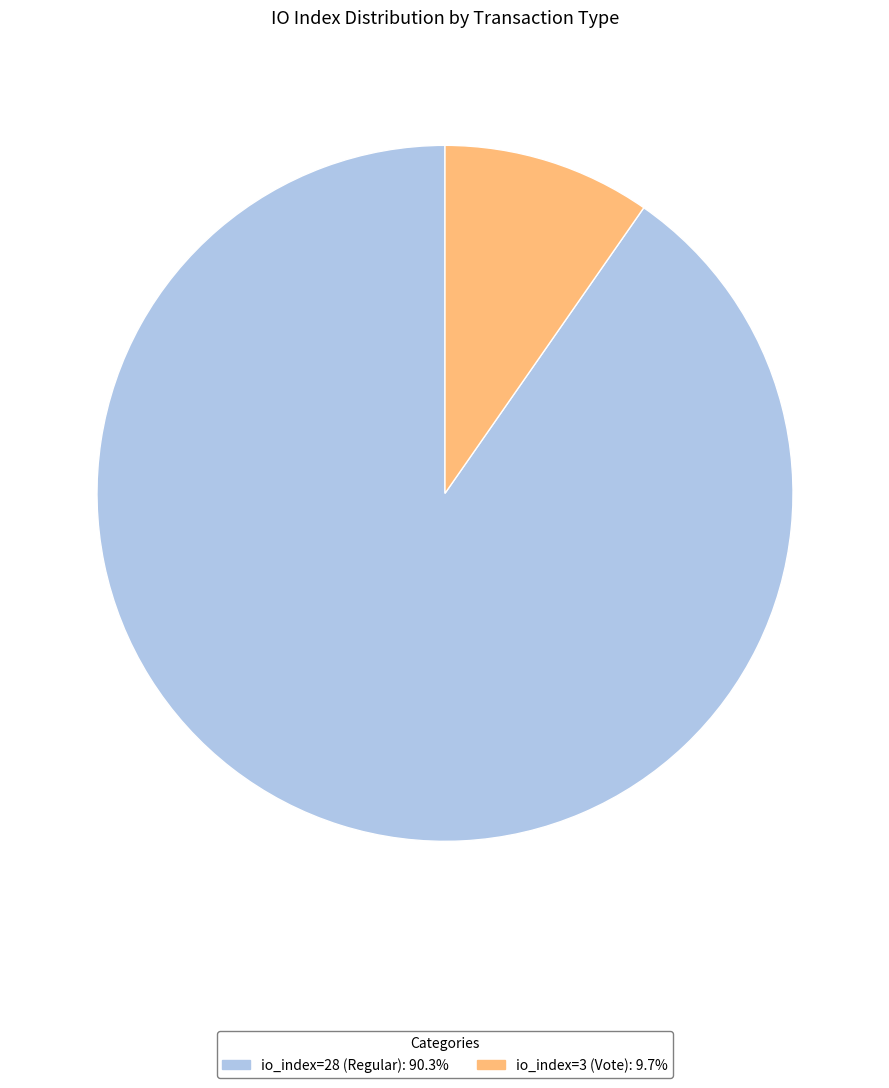

The io_index=28 (Regular) slice represents 81% of the pie. True or false?

False